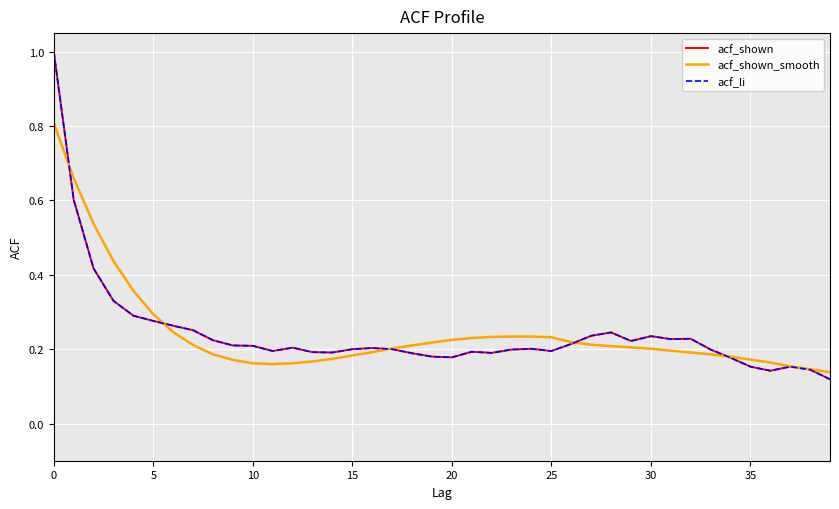

Does the chart display data point markers on the line(s)?

No